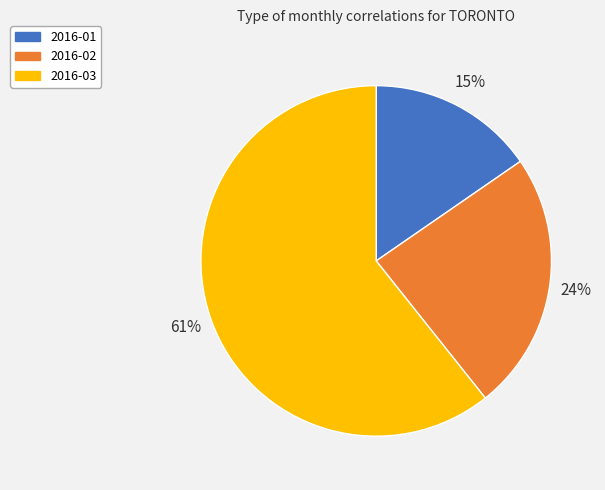

To the nearest percent, what is the combined percentage of 2016-02 and 2016-03?

85%